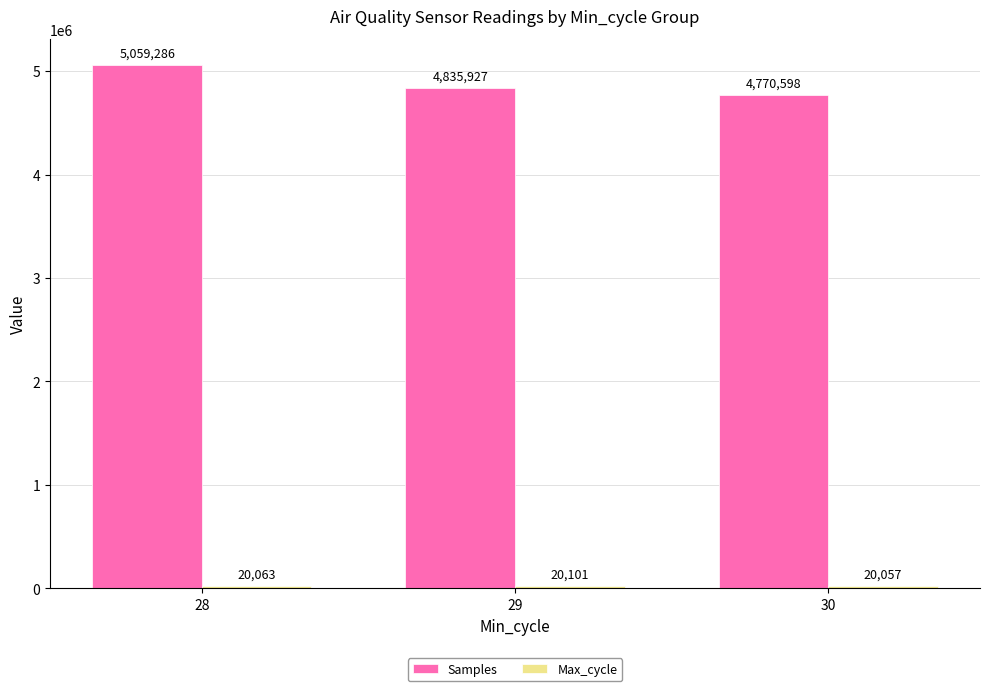

What is the difference between the highest and lowest values at 30?

4750541